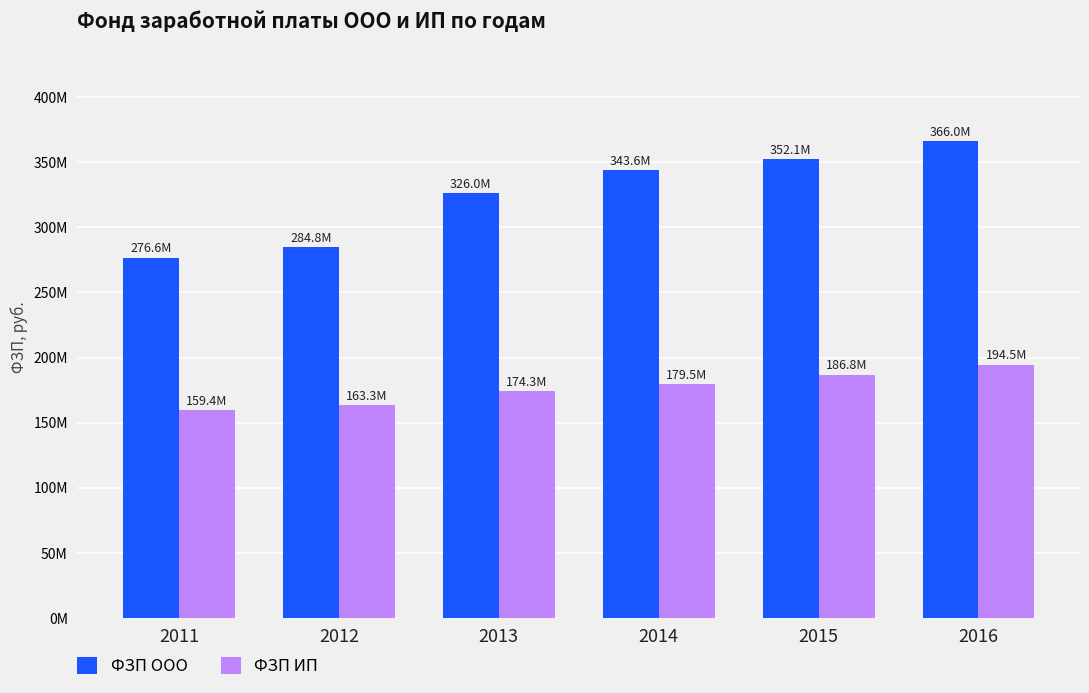

Rank the series at 2015 from highest to lowest value.

ФЗП ООО, ФЗП ИП